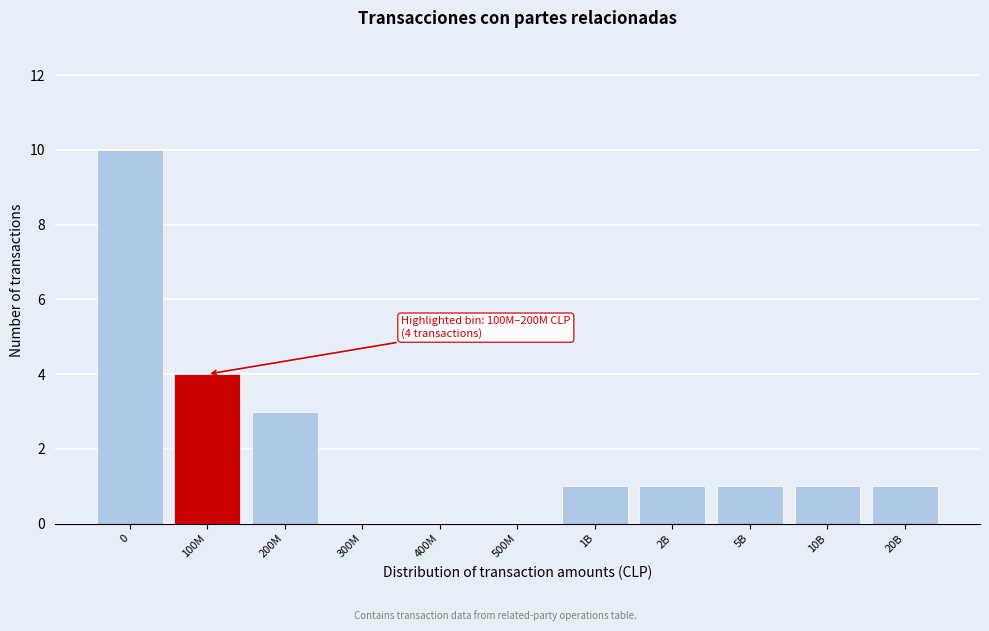

Reading left to right, what are all the values shown in this chart?

0=10	100M=4	200M=3	300M=0	400M=0	500M=0	1B=1	2B=1	5B=1	10B=1	20B=1